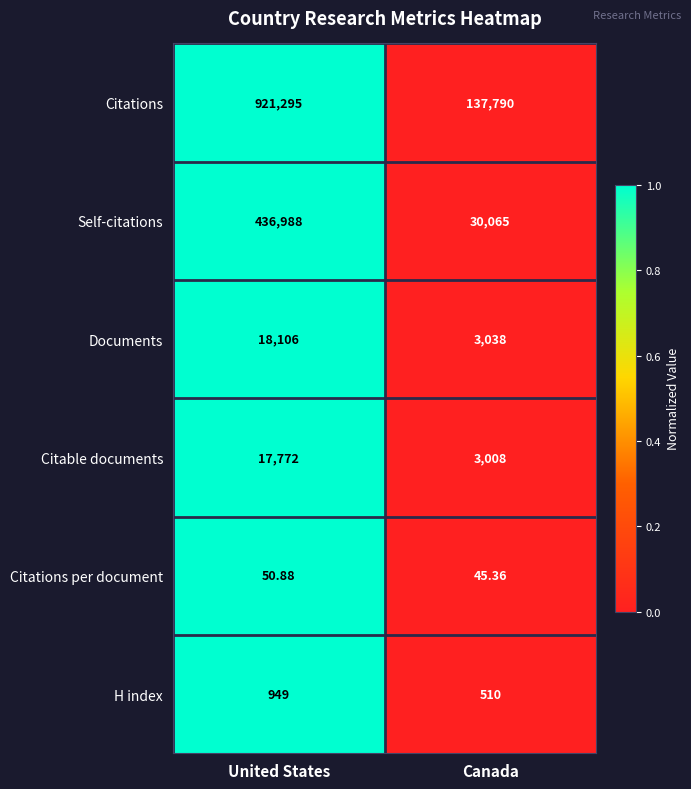

Between United States and Canada, which series saw the biggest shift?

Citations